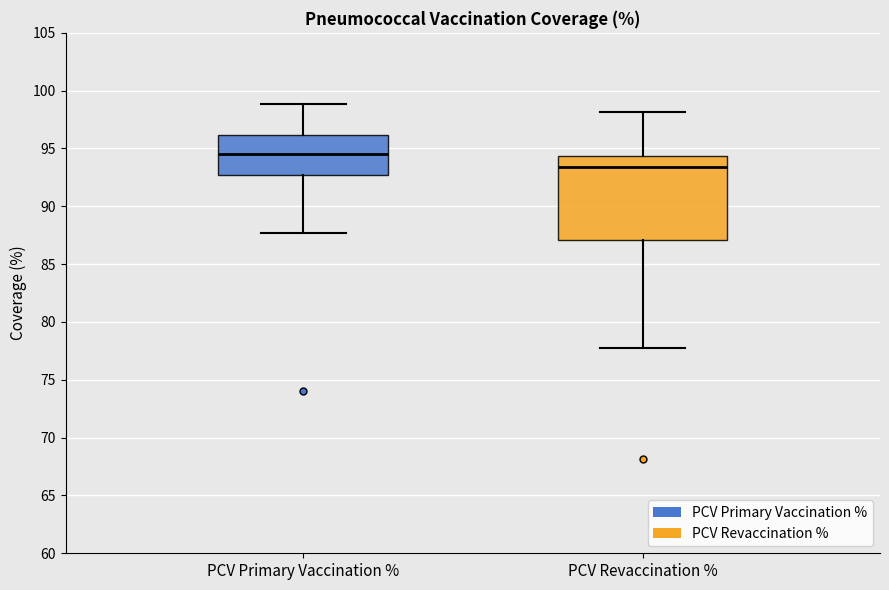

Where does the upper whisker of the box for PCV Revaccination % end on the y-axis? The values are not printed on the chart, so give them approximately, as read against the axis.

98.0